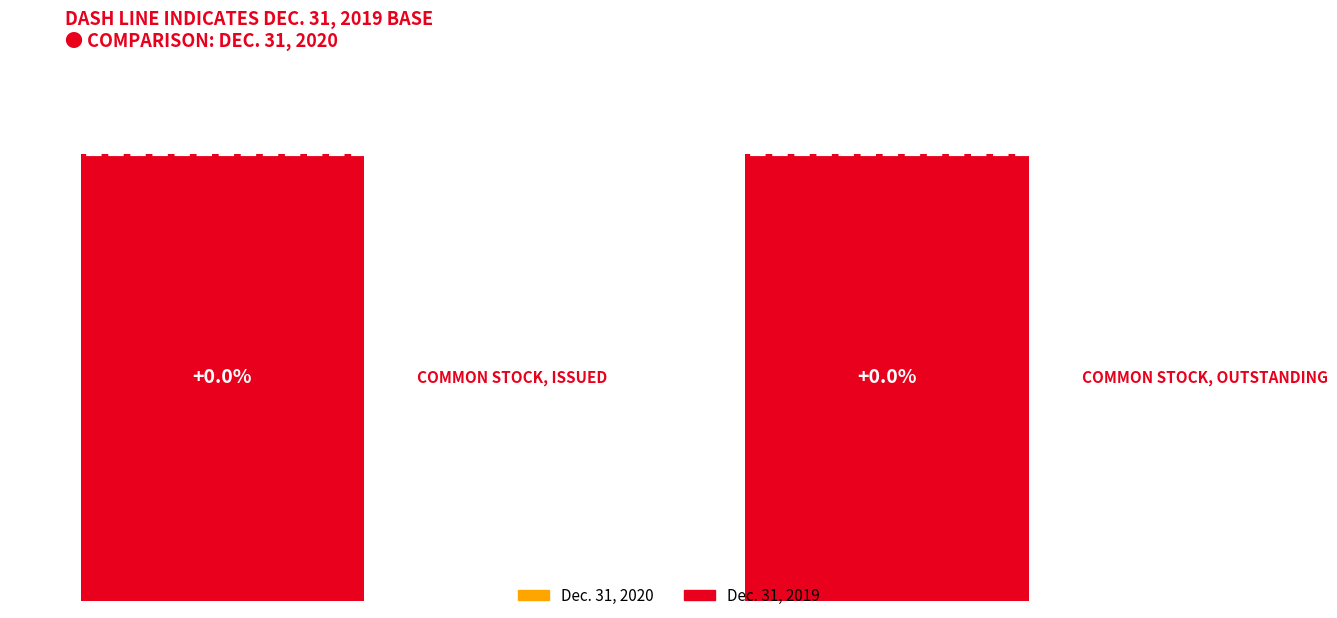

List the series in order of their peak value, highest first.

Dec. 31, 2020, Dec. 31, 2019